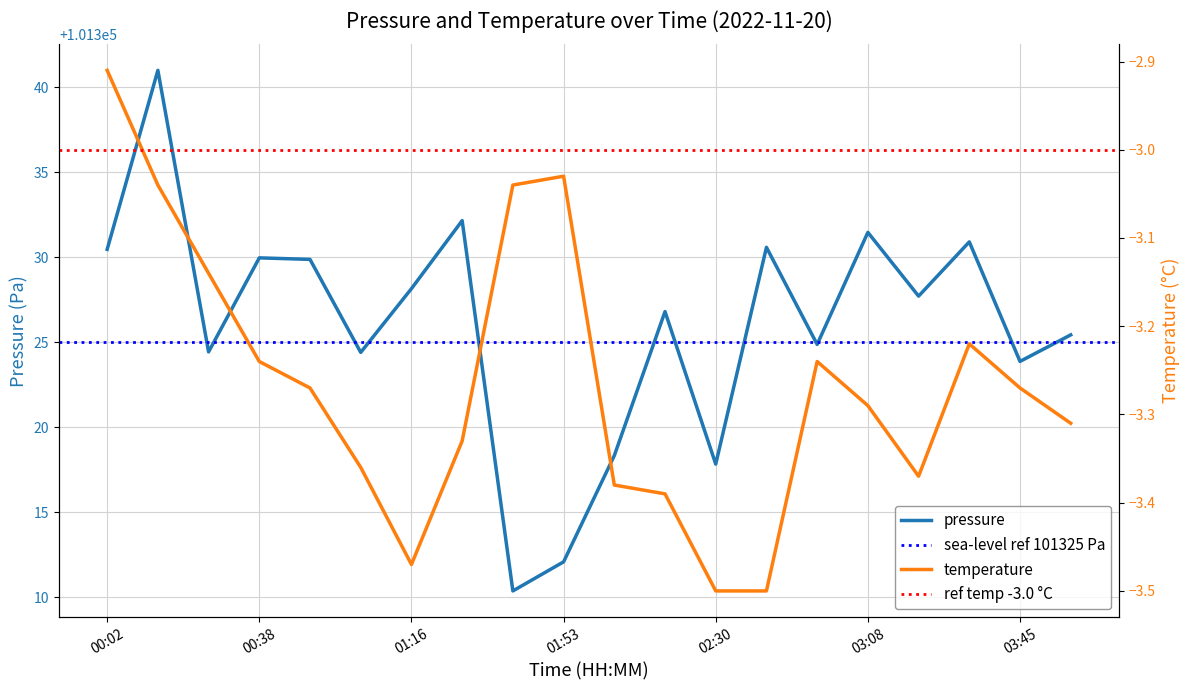

At how many categories does at least one series exceed 6408?

20